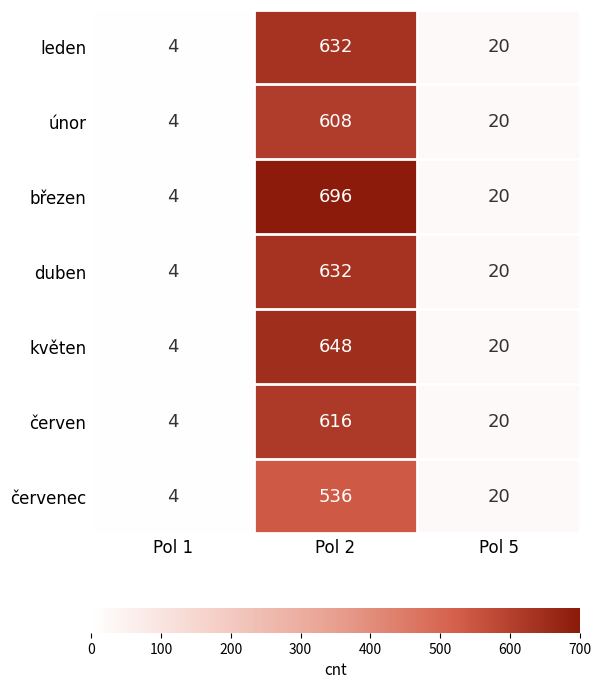

Reading left to right, what are all the values shown in this chart?

leden: 4	632	20
únor: 4	608	20
březen: 4	696	20
duben: 4	632	20
květen: 4	648	20
červen: 4	616	20
červenec: 4	536	20